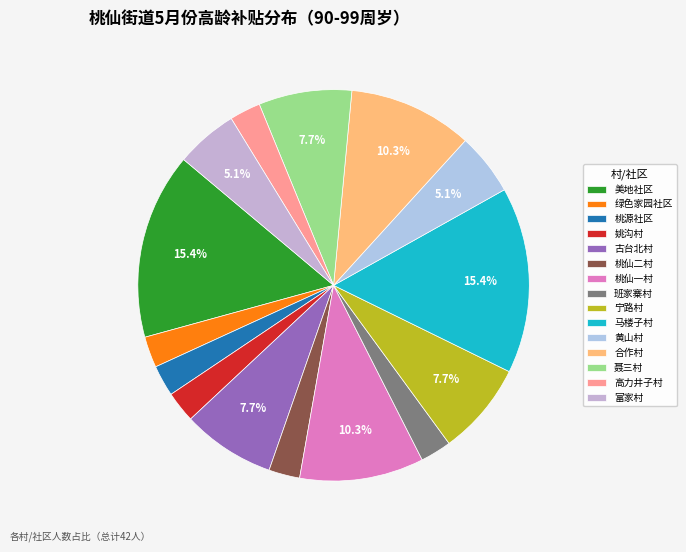

How many slices are in this pie chart?

15